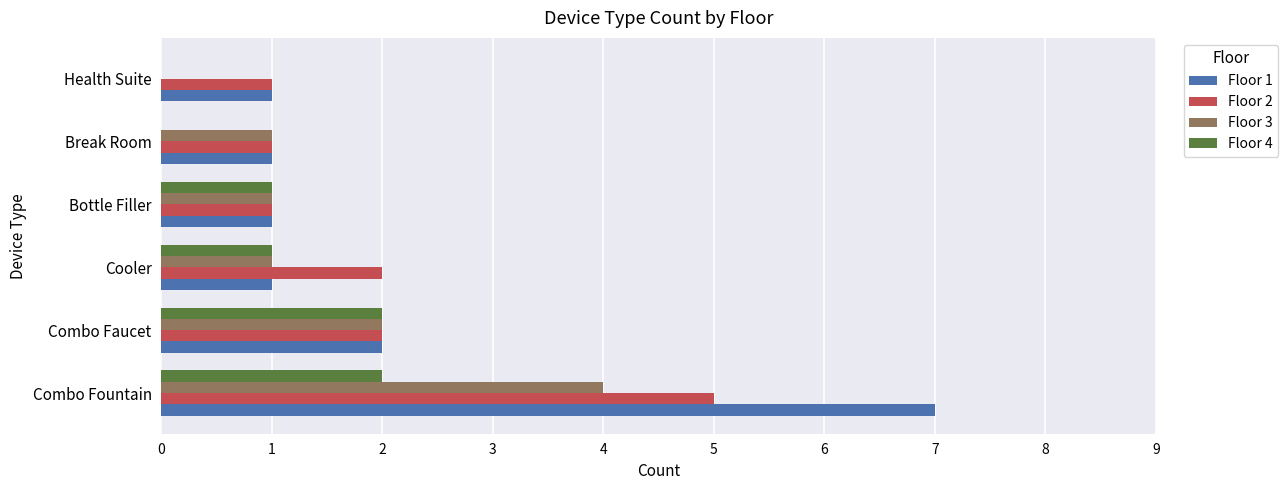

Is it true that Floor 3 equals 2 at Cooler?

False